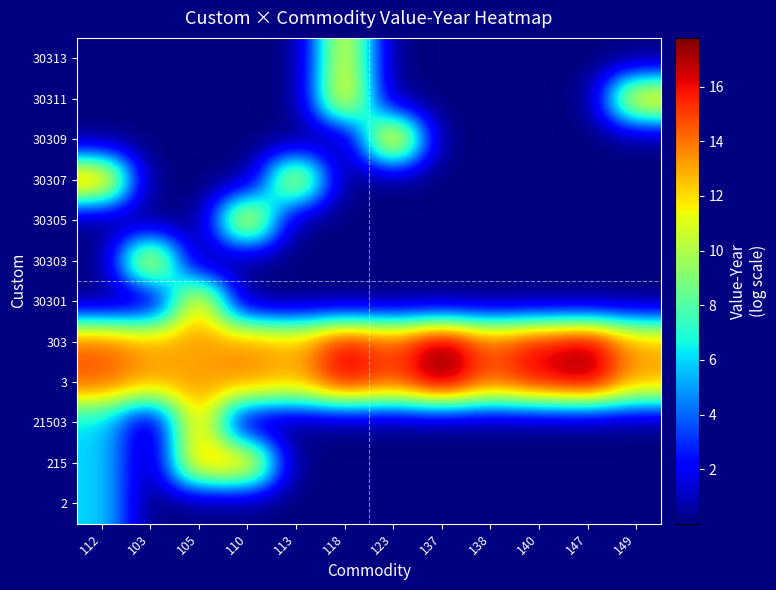

What is the total value across all series at 118?

57.9